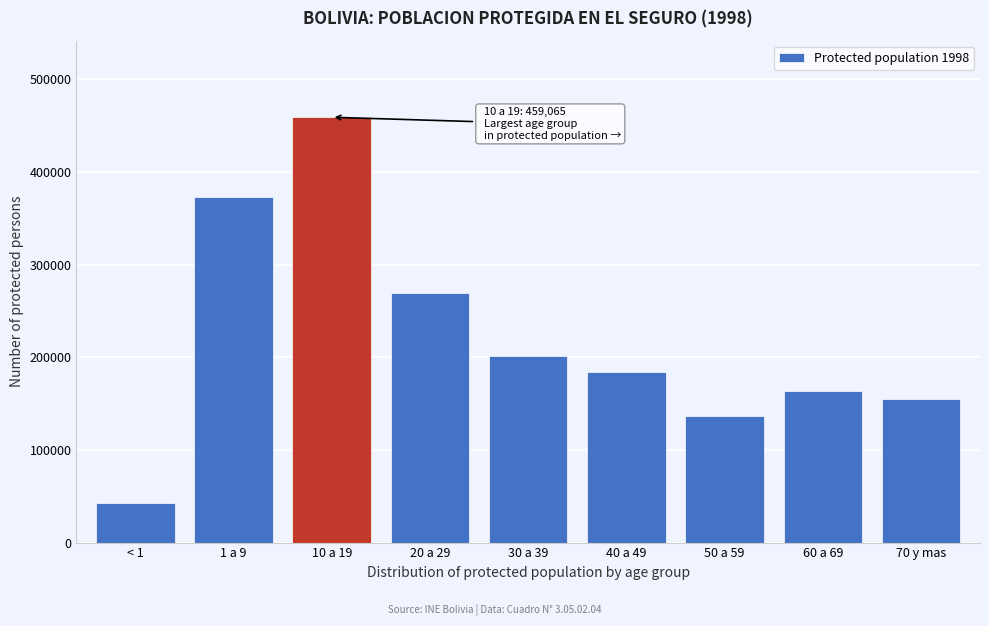

Reading right to left, extract all data points from this chart.

70 y mas=154460	60 a 69=163649	50 a 59=136991	40 a 49=183799	30 a 39=201257	20 a 29=269299	10 a 19=459065	1 a 9=372925	< 1=42553